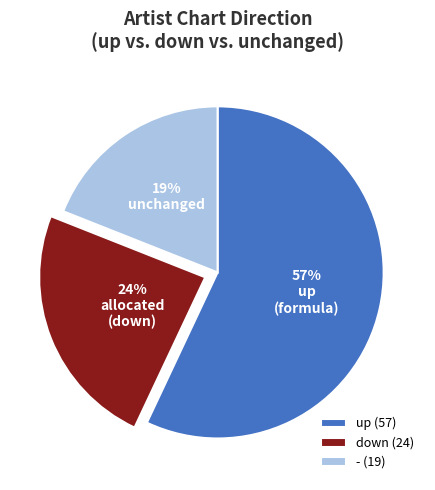

Which has a higher value, down or -?

down